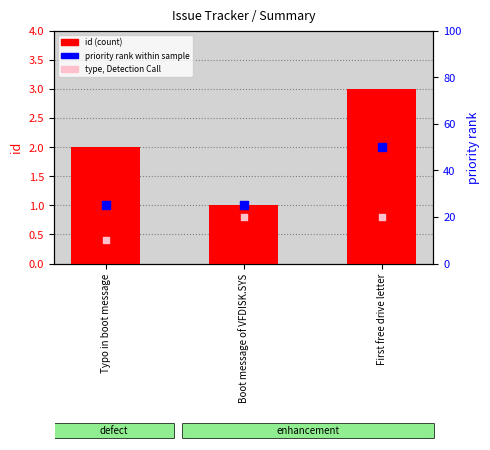

Is the value of priority rank within sample at Typo in boot message greater than the value of id at Boot message of VFDISK.SYS?

Yes